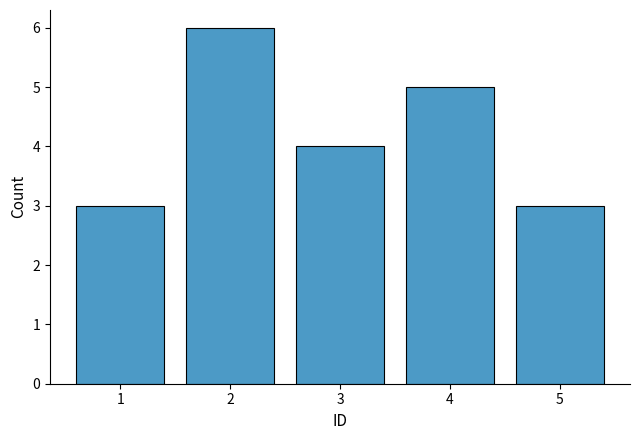

Count the number of data series in this chart.

1